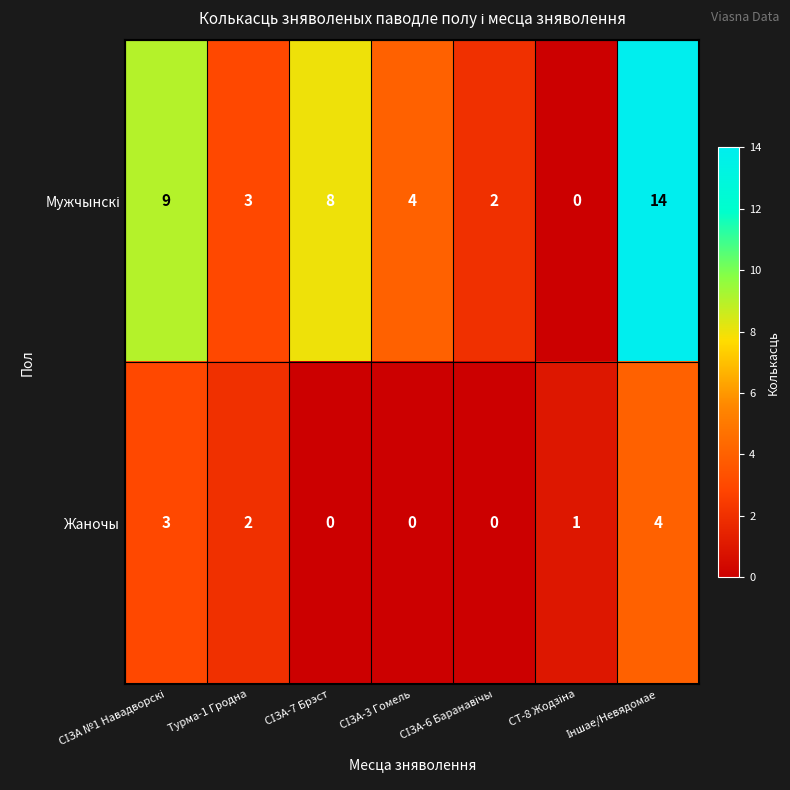

Count the Жаночы values in the range 0 to 3.

6